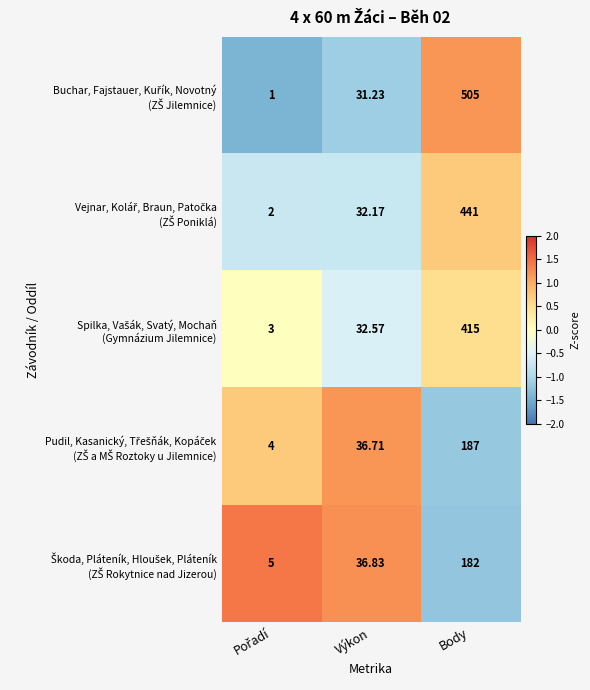

At which category is the sum across all series the highest?

Body